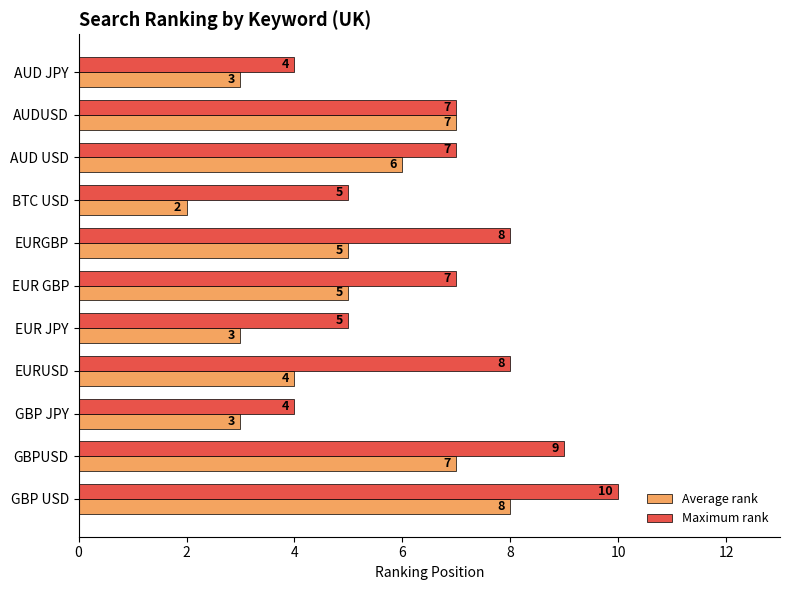

What are all the series names shown in the legend?

Average rank, Maximum rank